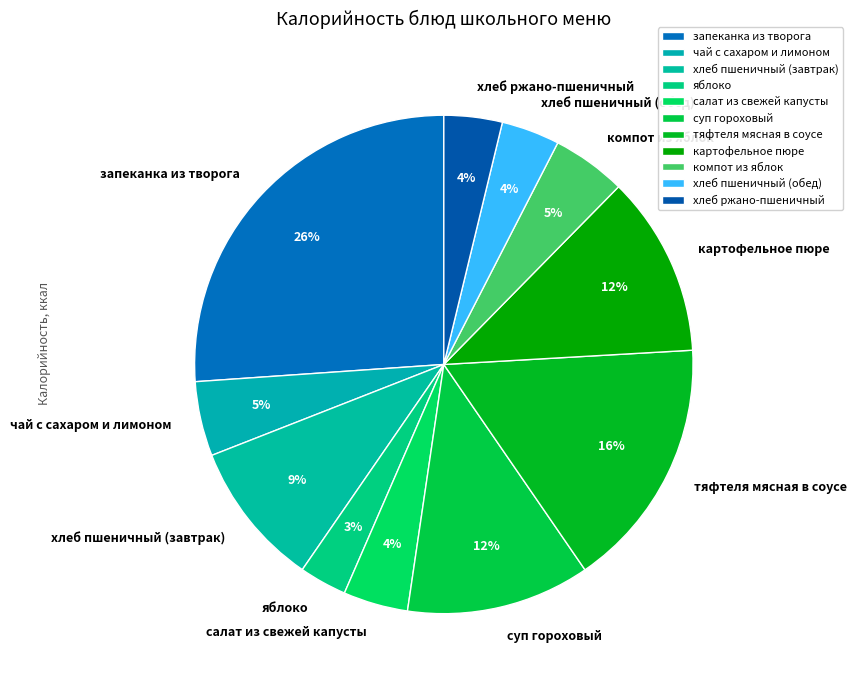

Is the sum of салат из свежей капусты and хлеб ржано-пшеничный greater than half?

No